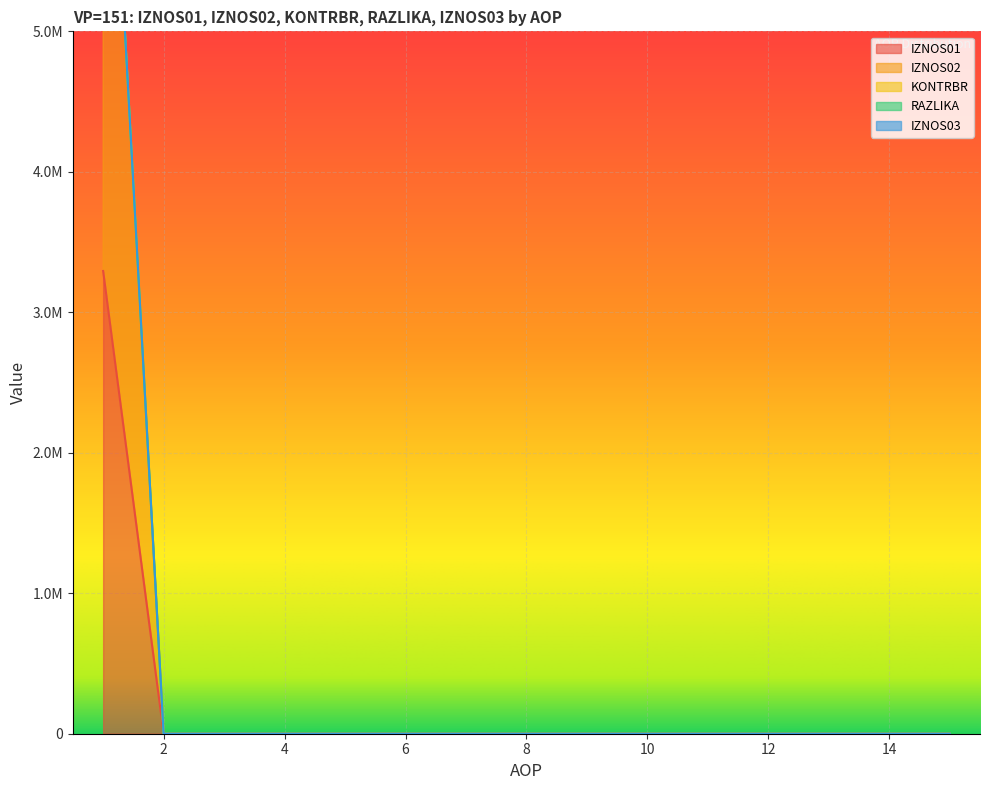

Rank the categories by IZNOS01 value from lowest to highest.

2, 3, 4, 5, 6, 7, 8, 9, 10, 11, 12, 13, 14, 15, 1